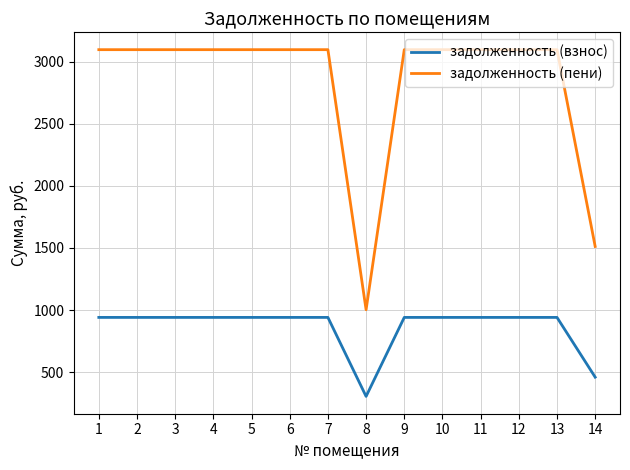

The задолженность (пени) series shows 412.3 at 8. True or false?

False